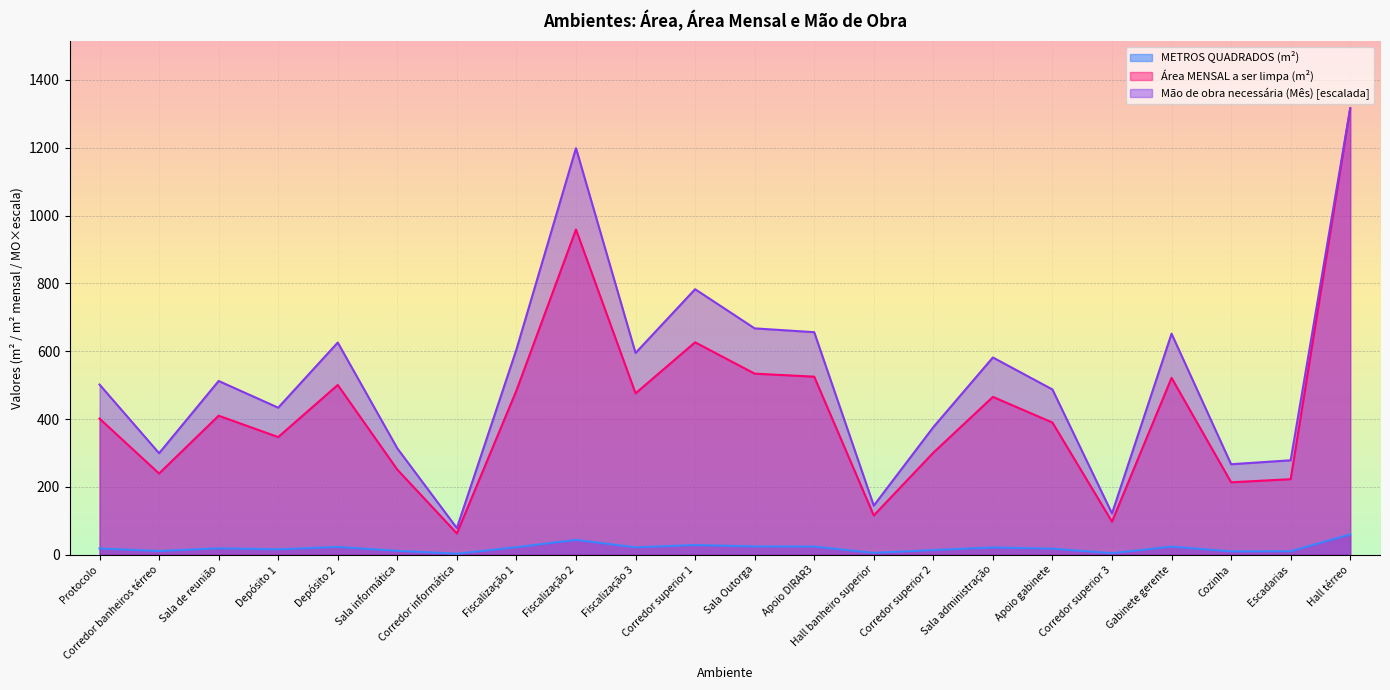

True or false: Mão de obra necessária (Mês) and Área MENSAL a ser limpa (m²) intersect in this chart.

False